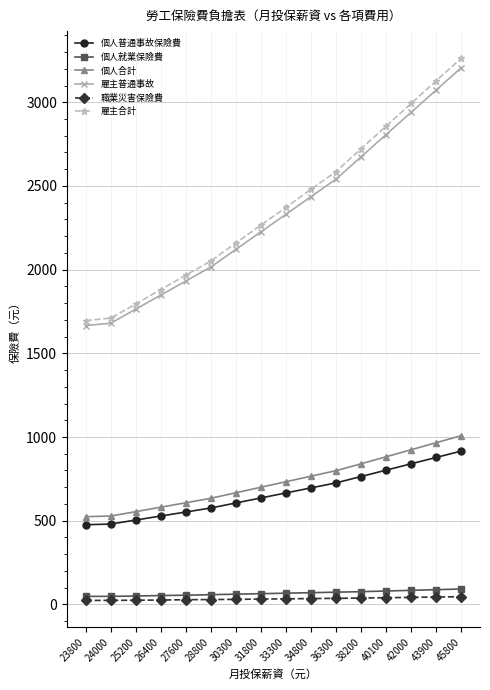

At how many categories does at least one series exceed 1985?

11